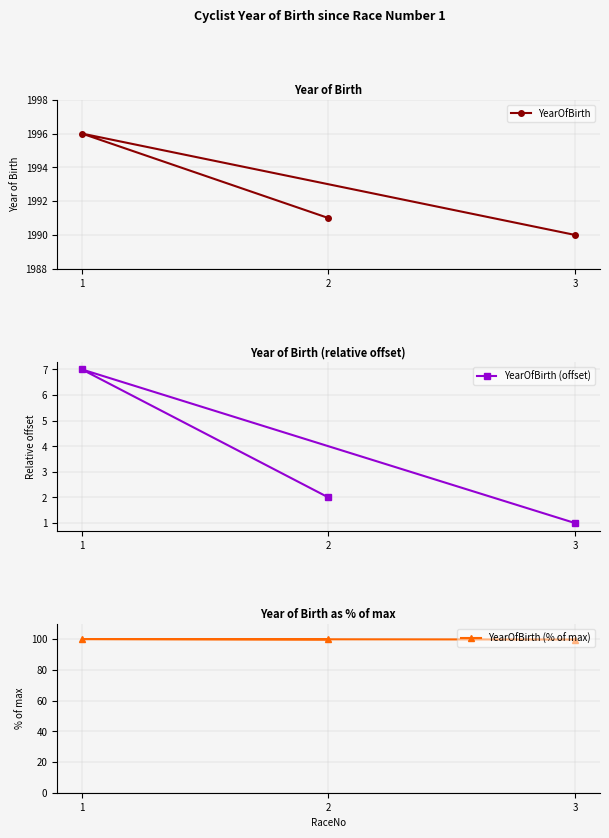

Between 3 and 1, which is larger?

1